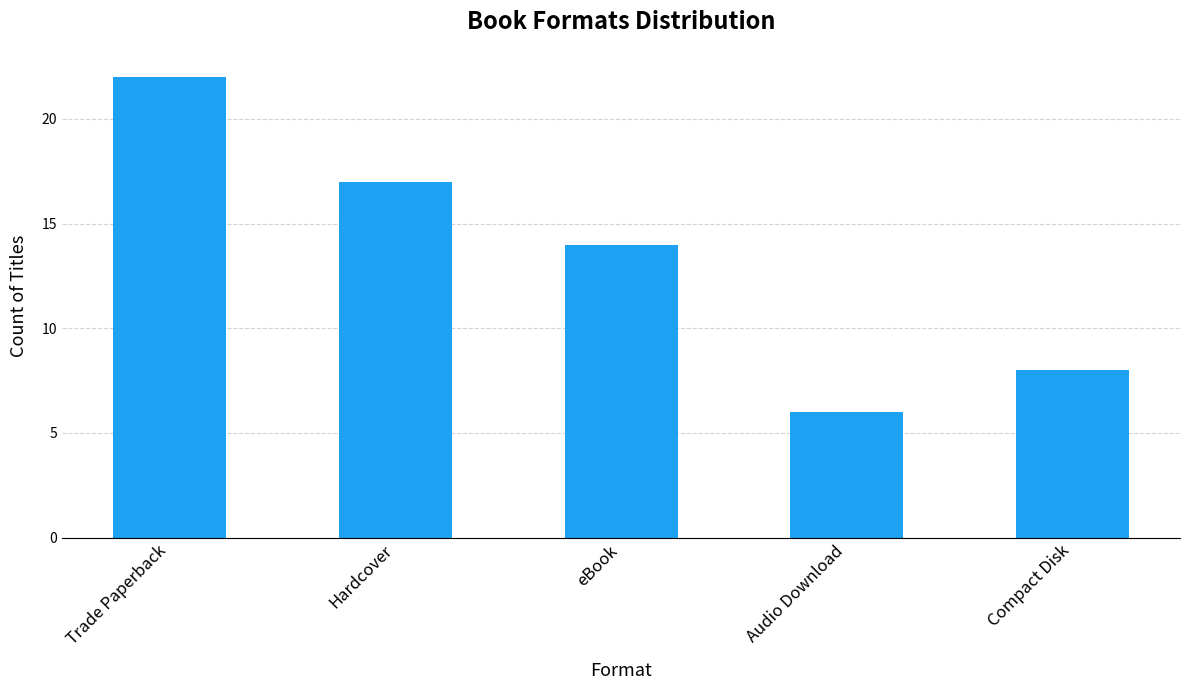

What is the change in value from eBook to Audio Download?

-8